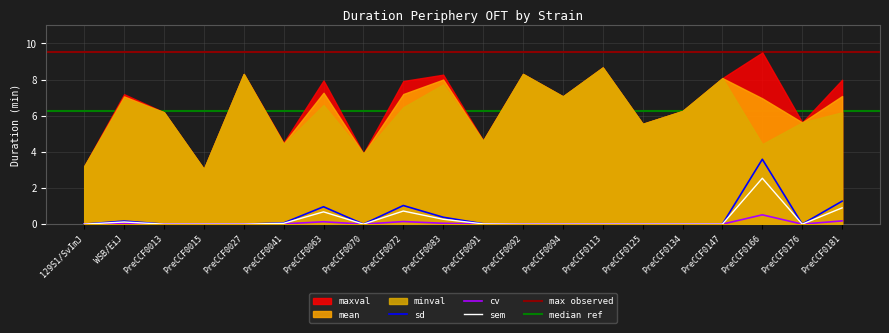

True or false: cv and sem cross at least once.

False